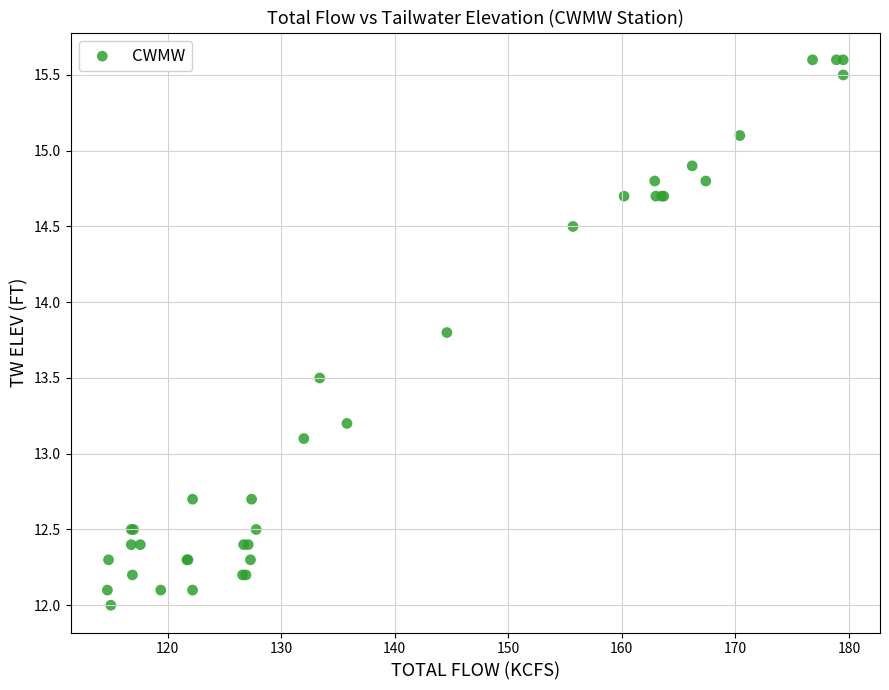

What Y value in the scatter plot is closest to 13?

13.1